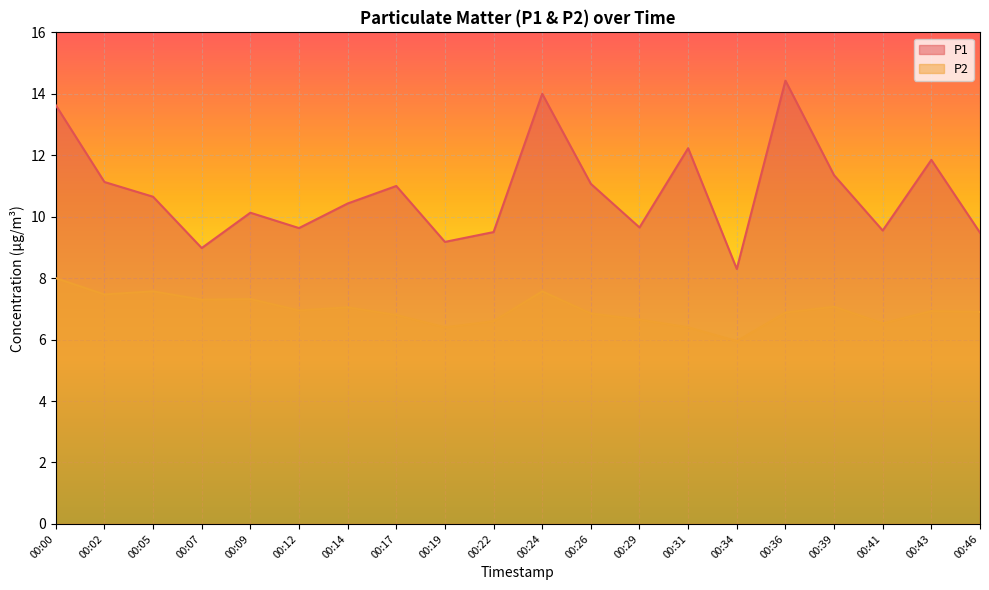

Which has a higher value, 00:09 or 00:19?

00:09